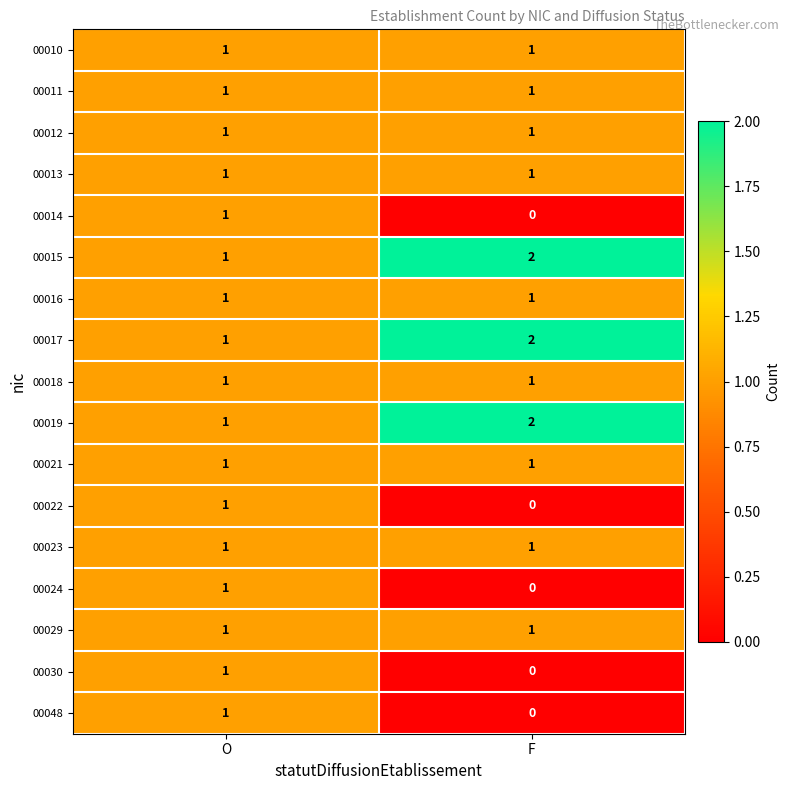

What is the total value across all series at F?

15